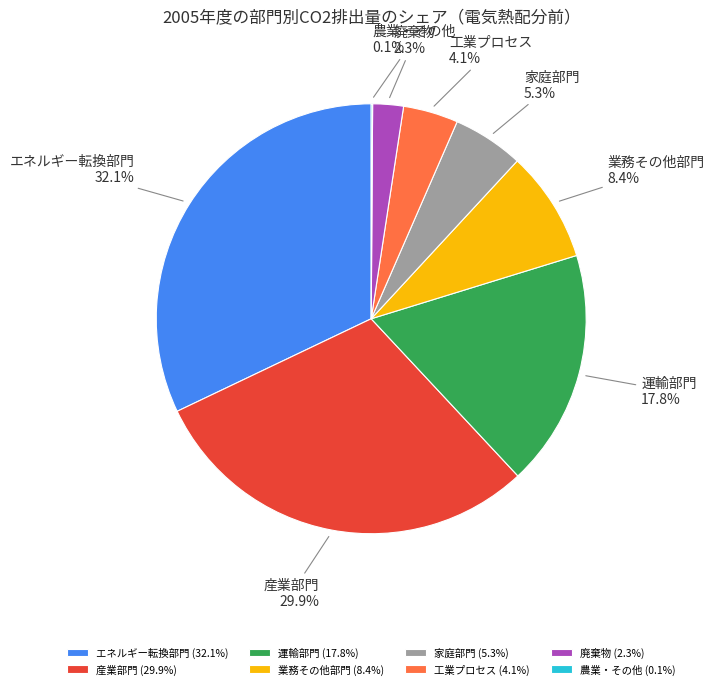

Which has a higher value, 運輸部門 or 家庭部門?

運輸部門